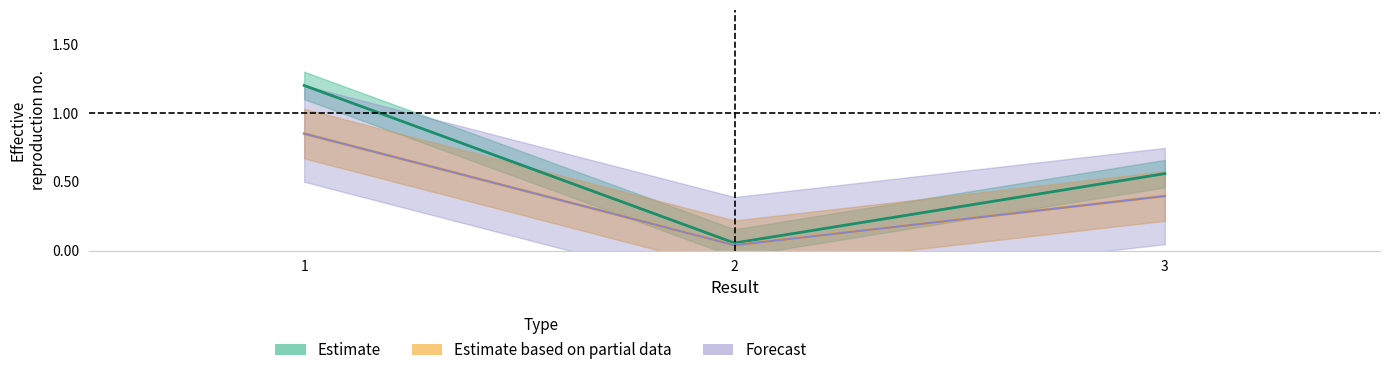

What are all the series names shown in the legend?

Estimate, Estimate based on partial data, Forecast